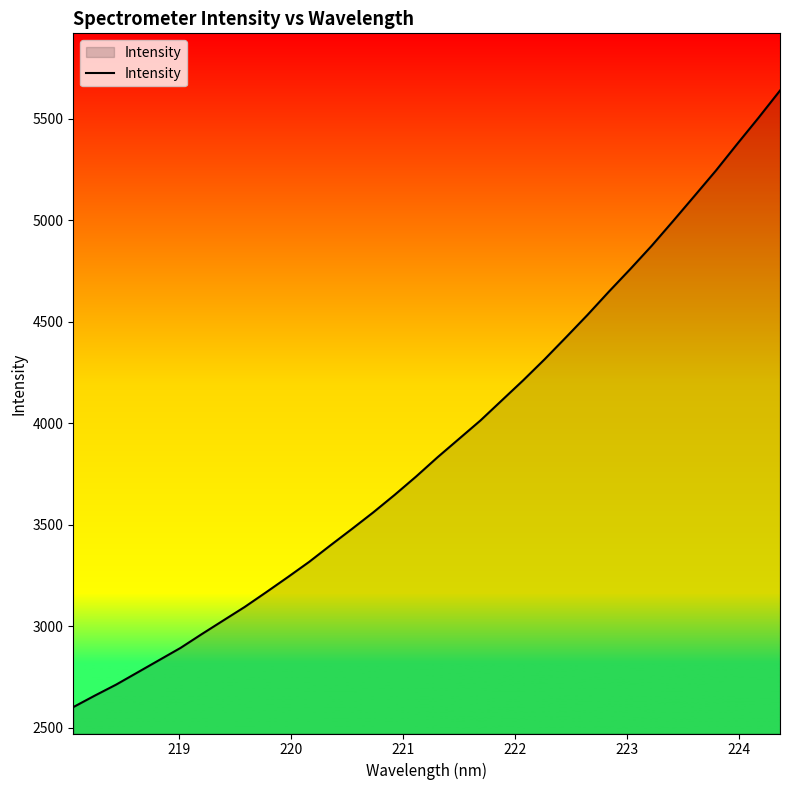

What is the average value?

3901.2